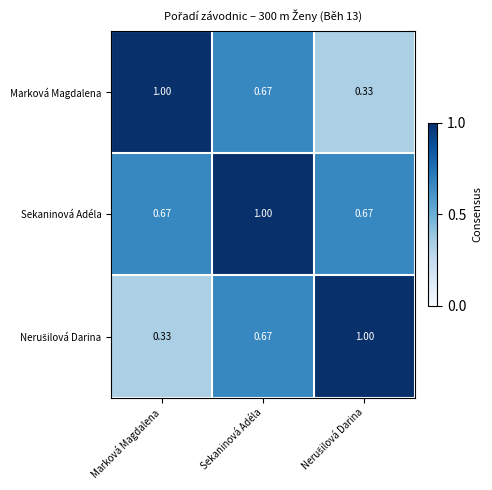

Count the number of data series in this chart.

3